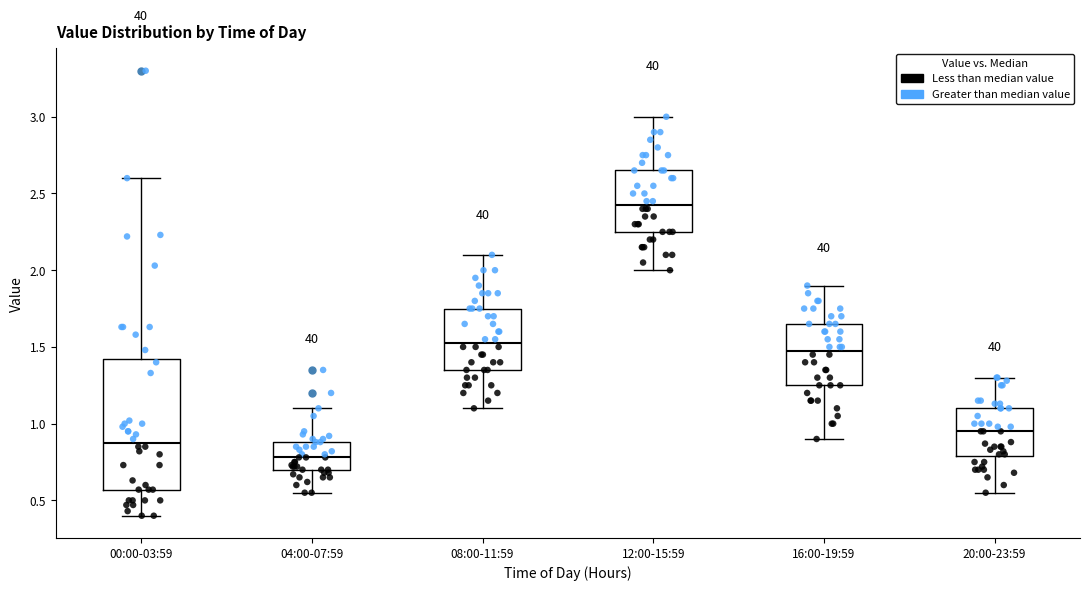

Reading left to right, transcribe this box plot: for each box, give where its median line is, the range the box spans, and where its two whiskers end, as read against the y-axis. The values are not printed on the chart, so give them approximately, as read against the axis.

00:00-03:59: median 0.90, box 0.55 to 1.40, whiskers 0.40 to 2.60
04:00-07:59: median 0.80, box 0.70 to 0.90, whiskers 0.55 to 1.10
08:00-11:59: median 1.55, box 1.35 to 1.75, whiskers 1.10 to 2.10
12:00-15:59: median 2.45, box 2.25 to 2.65, whiskers 2.00 to 3.00
16:00-19:59: median 1.50, box 1.25 to 1.65, whiskers 0.90 to 1.90
20:00-23:59: median 0.95, box 0.80 to 1.10, whiskers 0.55 to 1.30